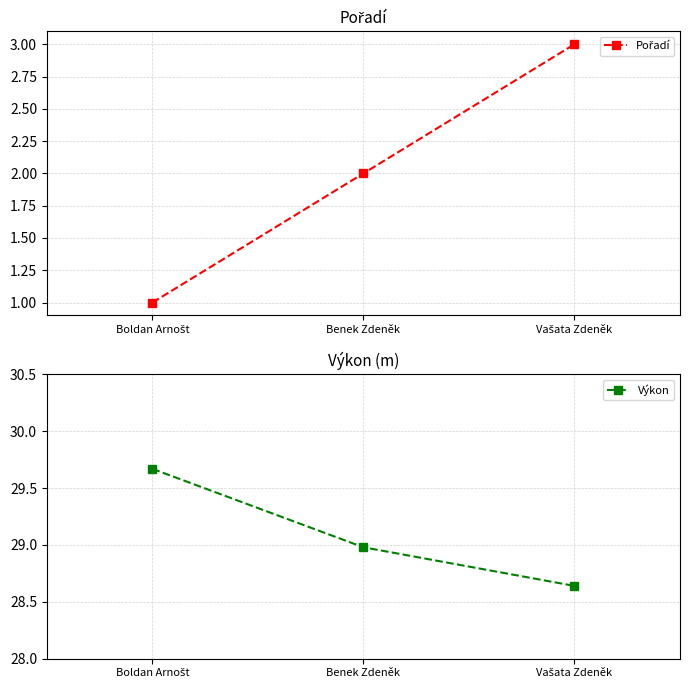

What is the sum of the Výkon values at Vašata Zdeněk and Benek Zdeněk?

57.6